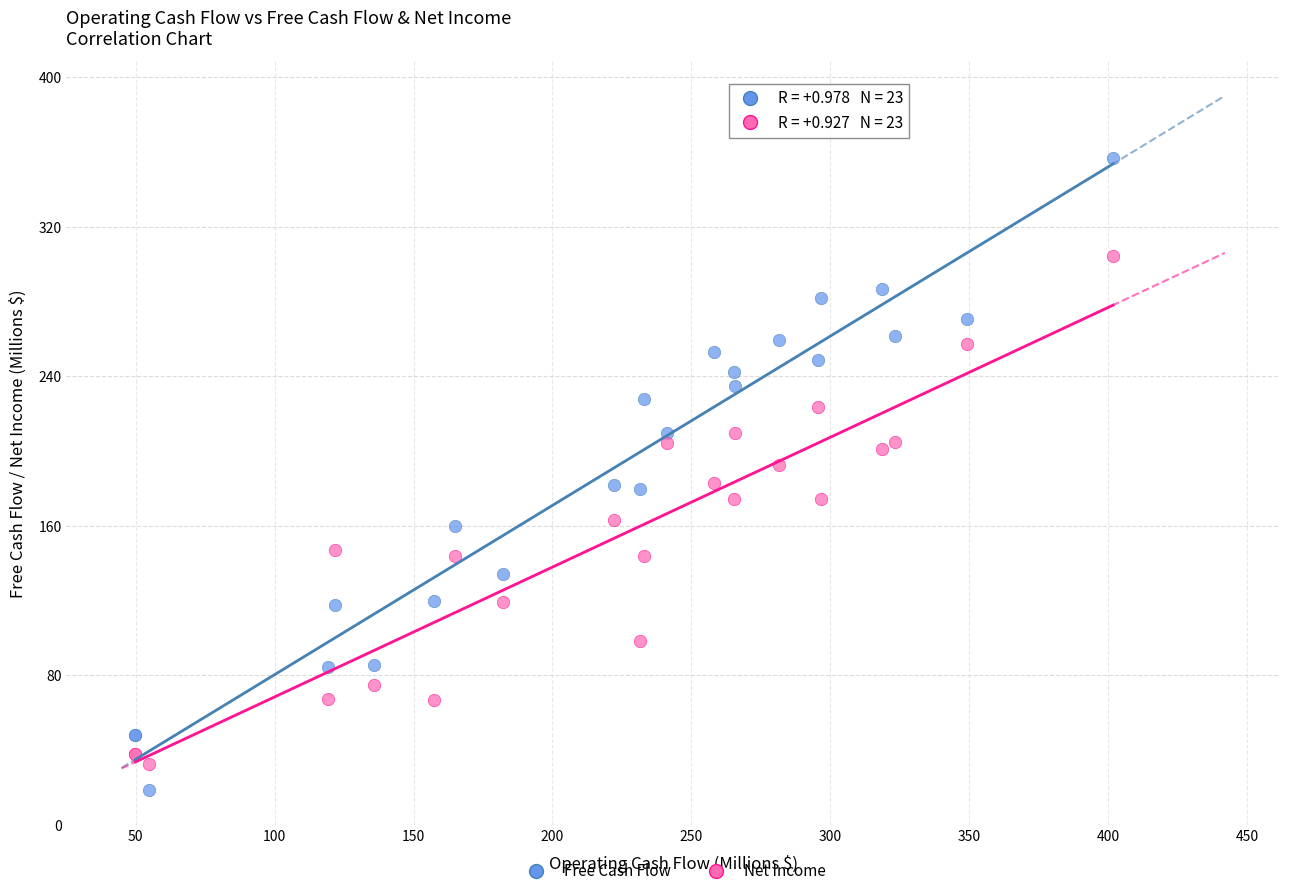

Which series contains the highest Y value?

Free Cash Flow